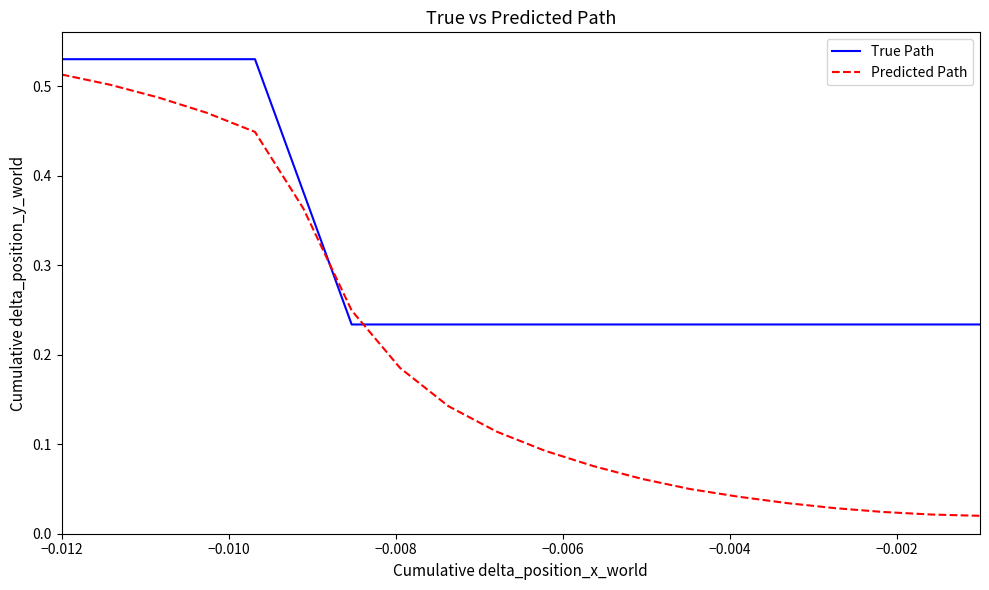

At how many categories does at least one series exceed 0?

20